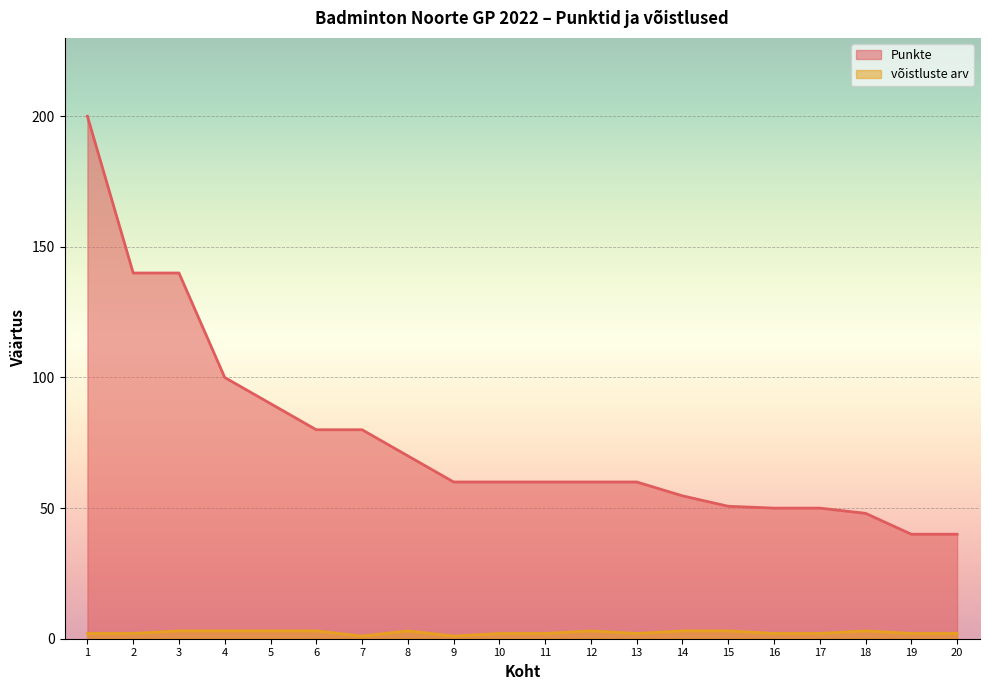

Where is võistluste arv nearest to the value 2?

1